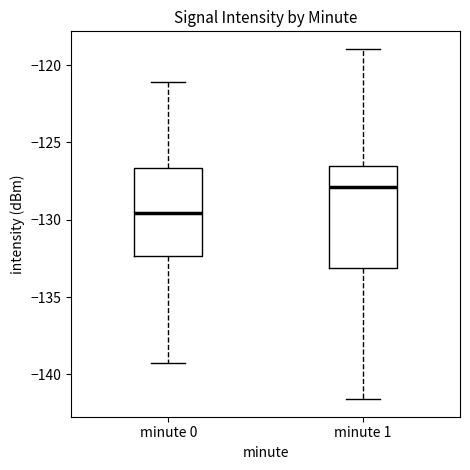

Reading left to right, transcribe this box plot: for each box, give where its median line is, the range the box spans, and where its two whiskers end, as read against the y-axis. The values are not printed on the chart, so give them approximately, as read against the axis.

minute 0: median -129.5, box -132.5 to -126.5, whiskers -139.0 to -121.0
minute 1: median -128.0, box -133.0 to -126.5, whiskers -141.5 to -119.0